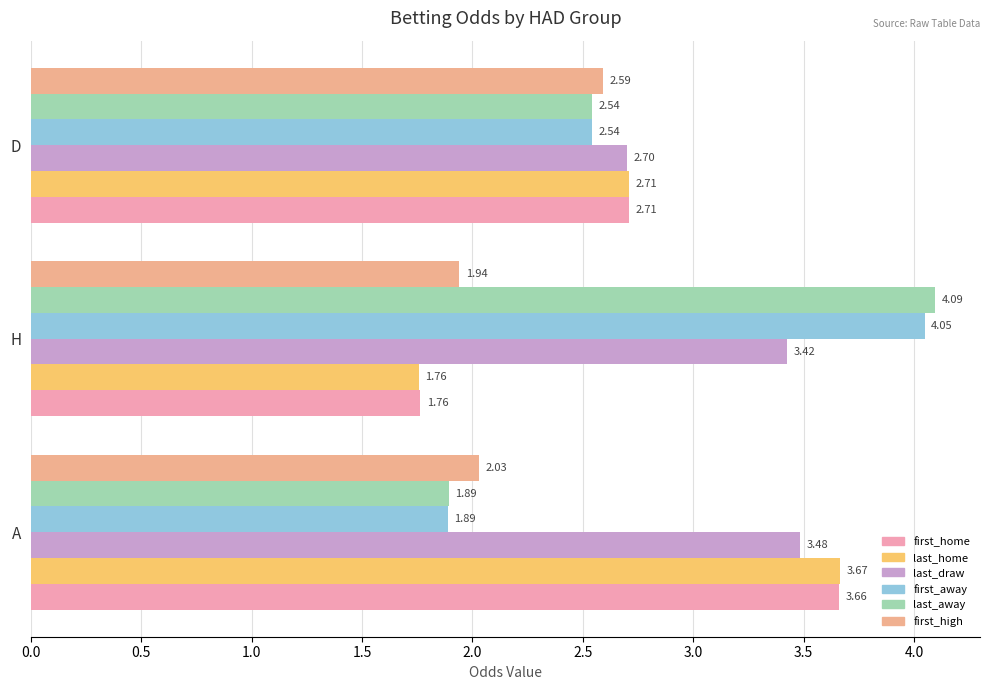

What is the sum of the first_away values at H and A?

5.9